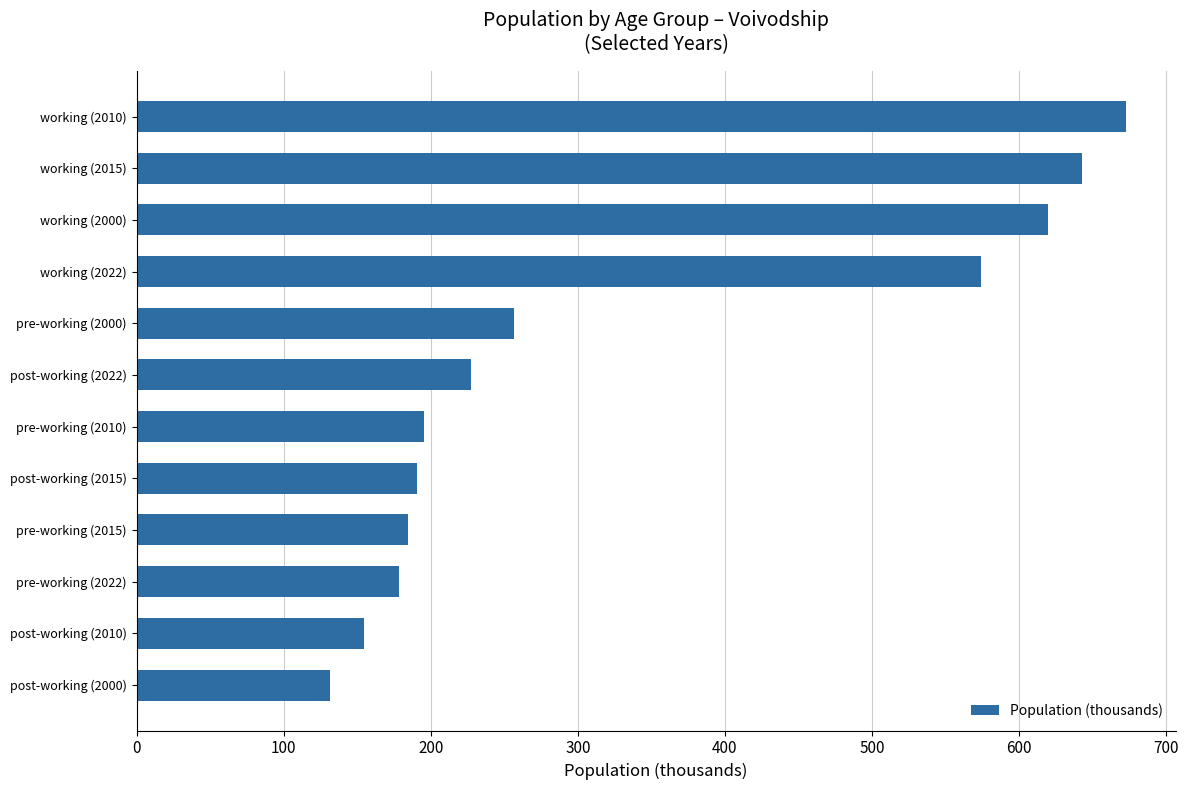

Reading bottom to top, transcribe all the data shown in this chart.

post-working (2000)=131.7	post-working (2010)=154.7	pre-working (2022)=178.4	pre-working (2015)=184.5	post-working (2015)=190.9	pre-working (2010)=195.7	post-working (2022)=227.7	pre-working (2000)=256.8	working (2022)=573.9	working (2000)=619.9	working (2015)=642.6	working (2010)=672.8